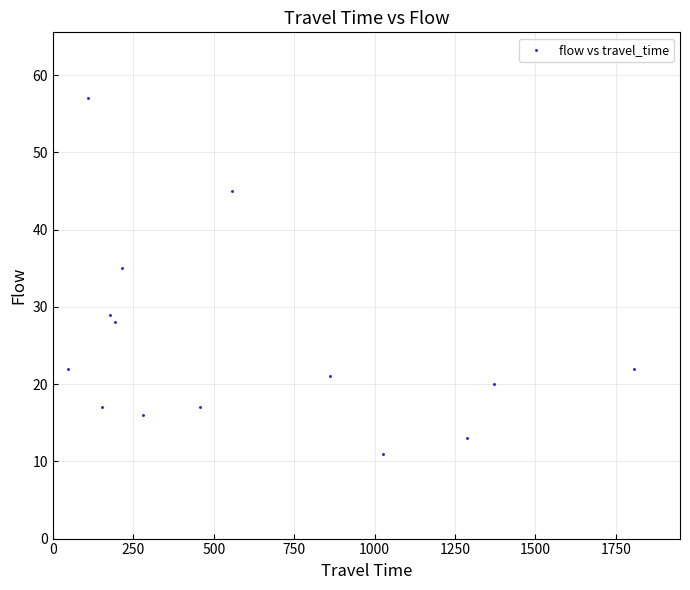

What is the range of X values (max minus min)?

1757